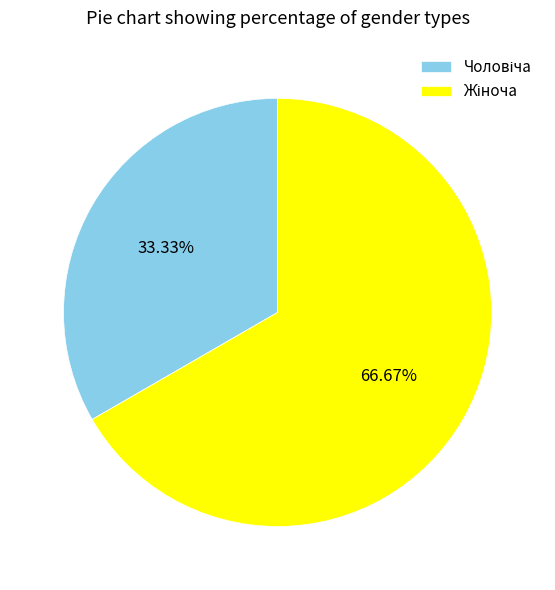

Does any single category account for the majority?

Yes